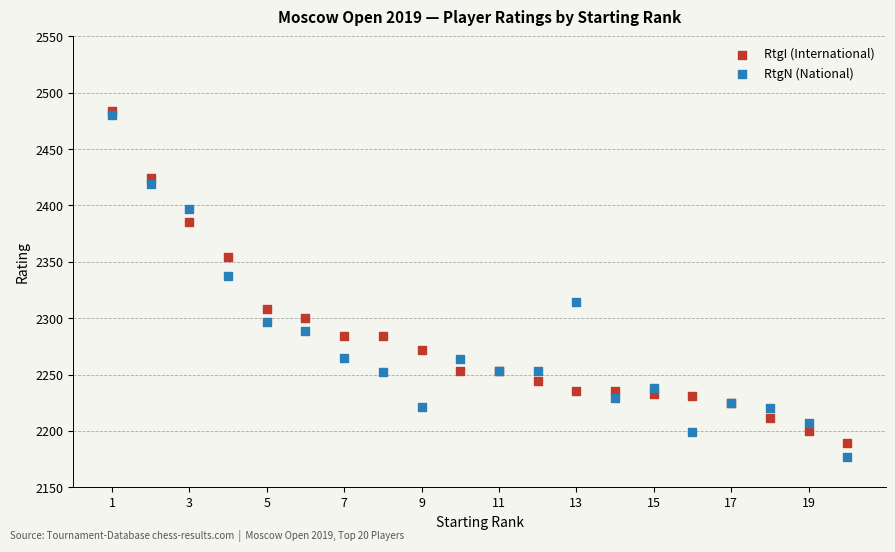

Which series has the widest spread of Y values?

RtgN (National)